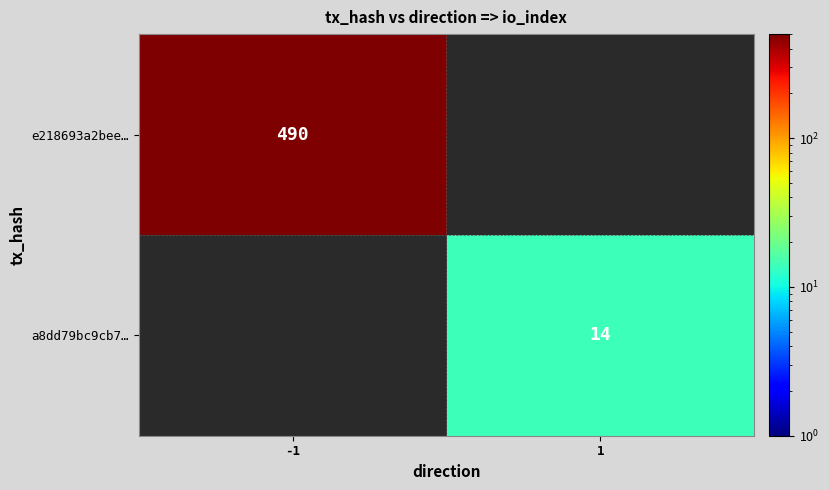

At which category does the chart reach its minimum across all series?

1